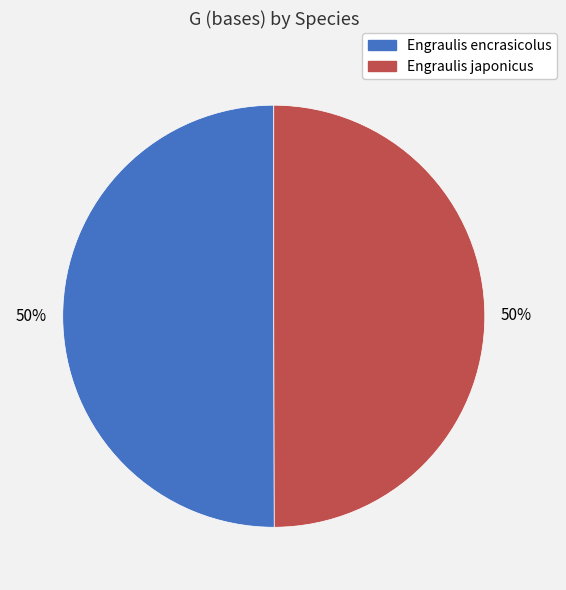

Is the sum of Engraulis encrasicolus and Engraulis japonicus greater than half?

Yes